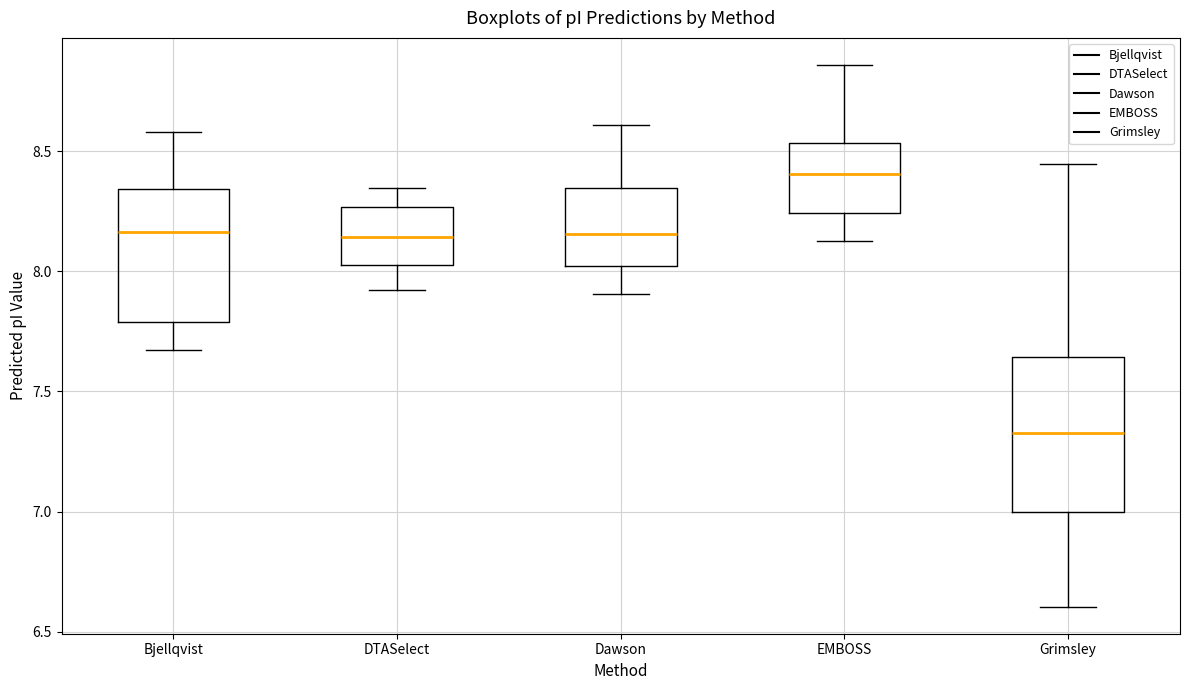

Reading left to right, transcribe this box plot: for each box, give where its median line is, the range the box spans, and where its two whiskers end, as read against the y-axis. The values are not printed on the chart, so give them approximately, as read against the axis.

Bjellqvist: median 8.15, box 7.80 to 8.35, whiskers 7.65 to 8.60
DTASelect: median 8.15, box 8.00 to 8.25, whiskers 7.90 to 8.35
Dawson: median 8.15, box 8.00 to 8.35, whiskers 7.90 to 8.60
EMBOSS: median 8.40, box 8.25 to 8.55, whiskers 8.15 to 8.85
Grimsley: median 7.35, box 7.00 to 7.65, whiskers 6.60 to 8.45